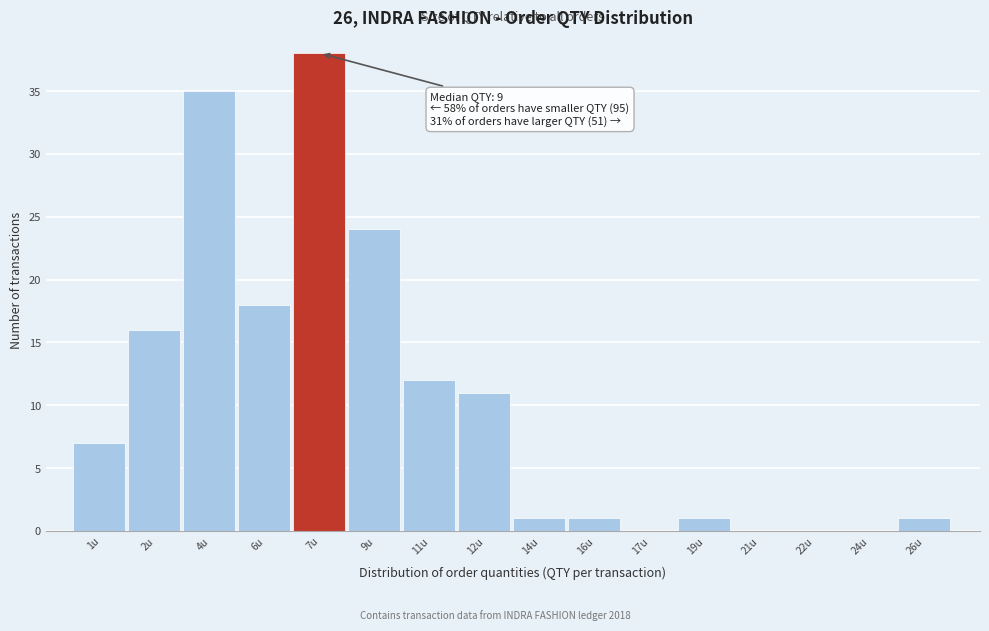

Reading right to left, list all the values displayed in this chart.

26u=1	24u=0	22u=0	21u=0	19u=1	17u=0	16u=1	14u=1	12u=11	11u=12	9u=24	7u=38	6u=18	4u=35	2u=16	1u=7